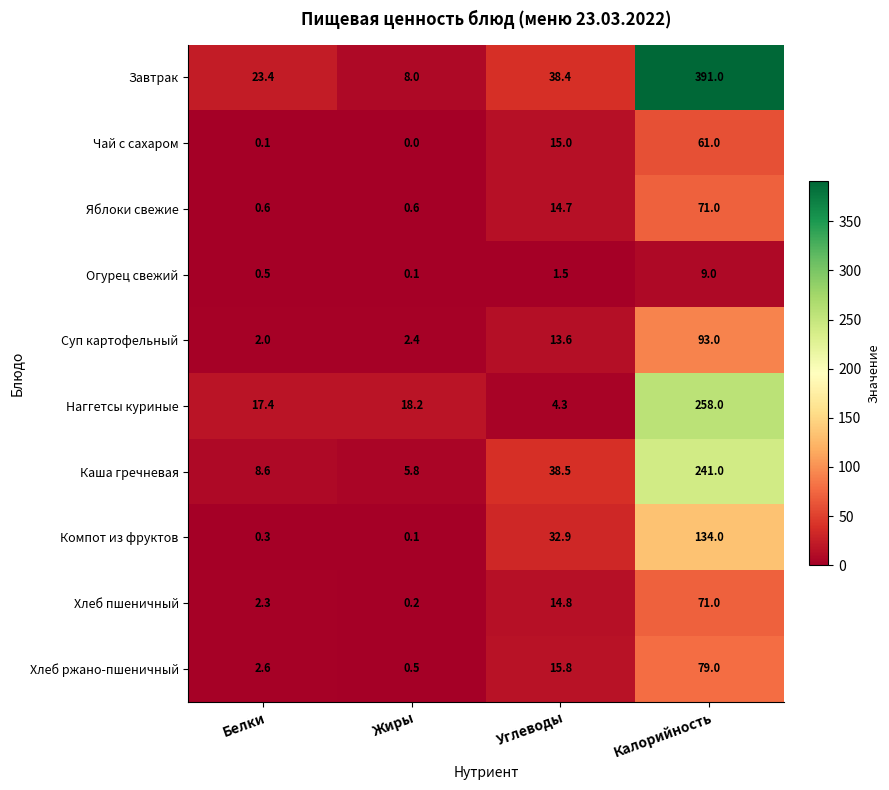

Where is Компот из фруктов nearest to the value 67?

Углеводы